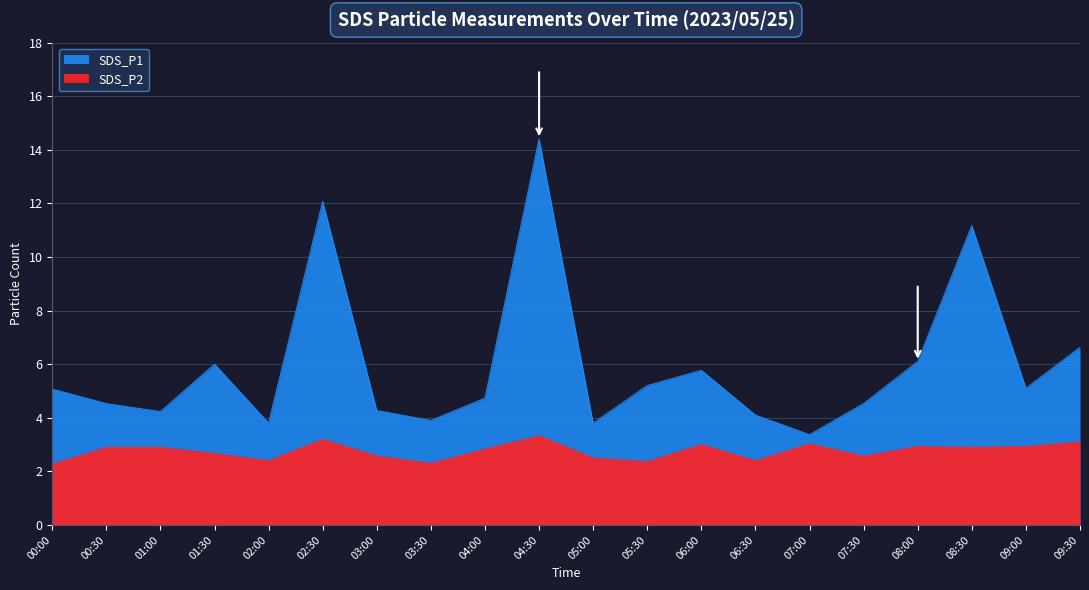

How many values in the SDS_P1 series are below 5?

10